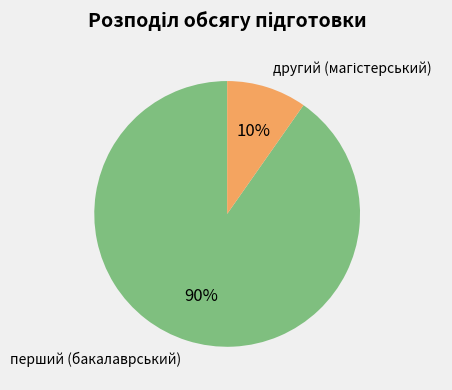

What percentage is the перший (бакалаврський) slice, to the nearest percent?

90%